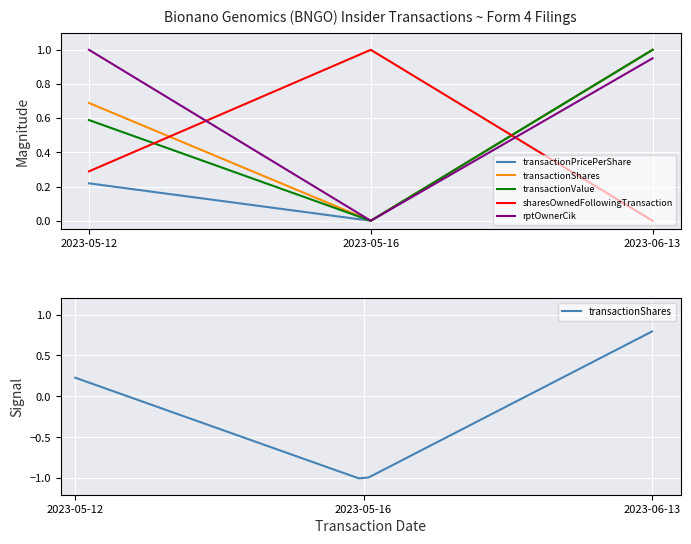

What are all the series names shown in the legend?

transactionPricePerShare, transactionShares, transactionValue, sharesOwnedFollowingTransaction, rptOwnerCik